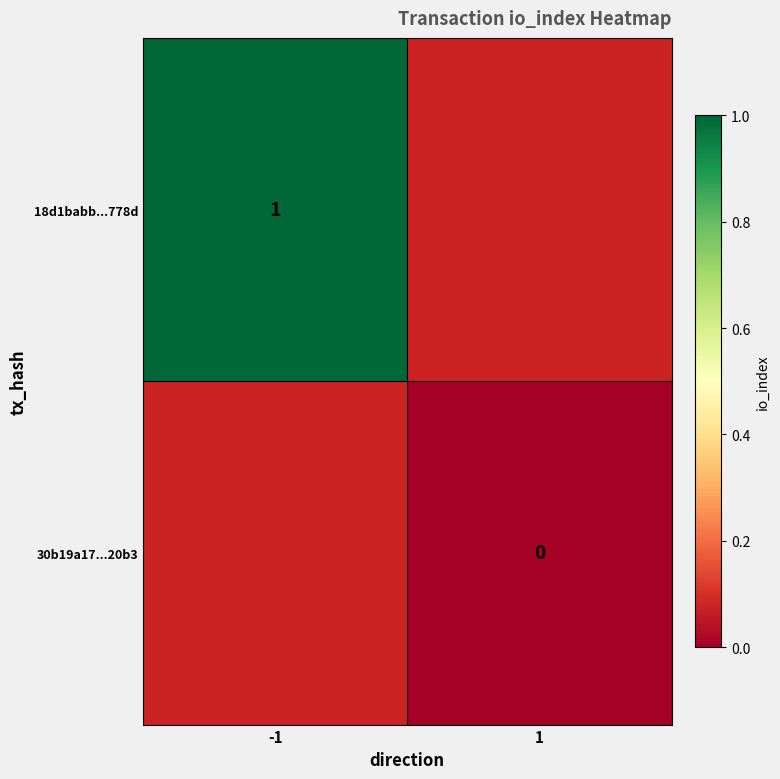

Is the value of 18d1babb...778d at -1 greater than the value of 30b19a17...20b3 at 1?

Yes